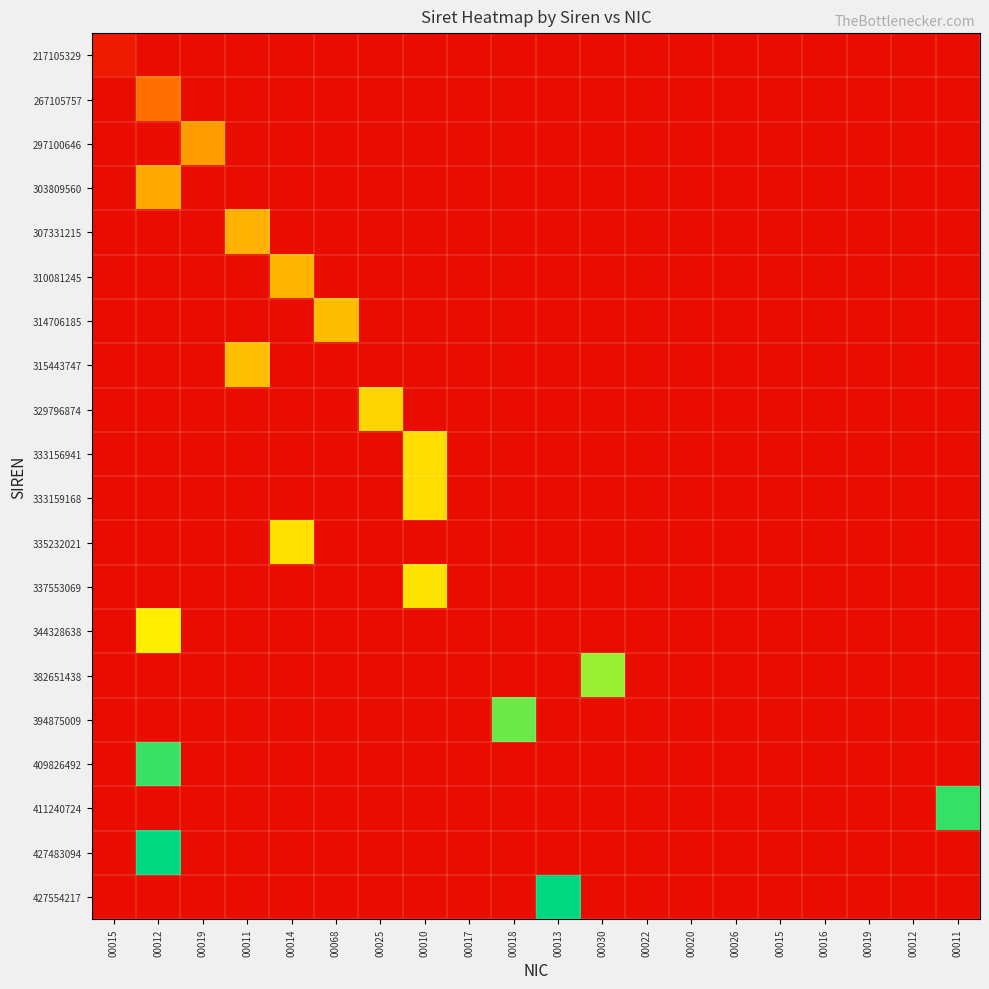

At how many categories does at least one series exceed 0?

11